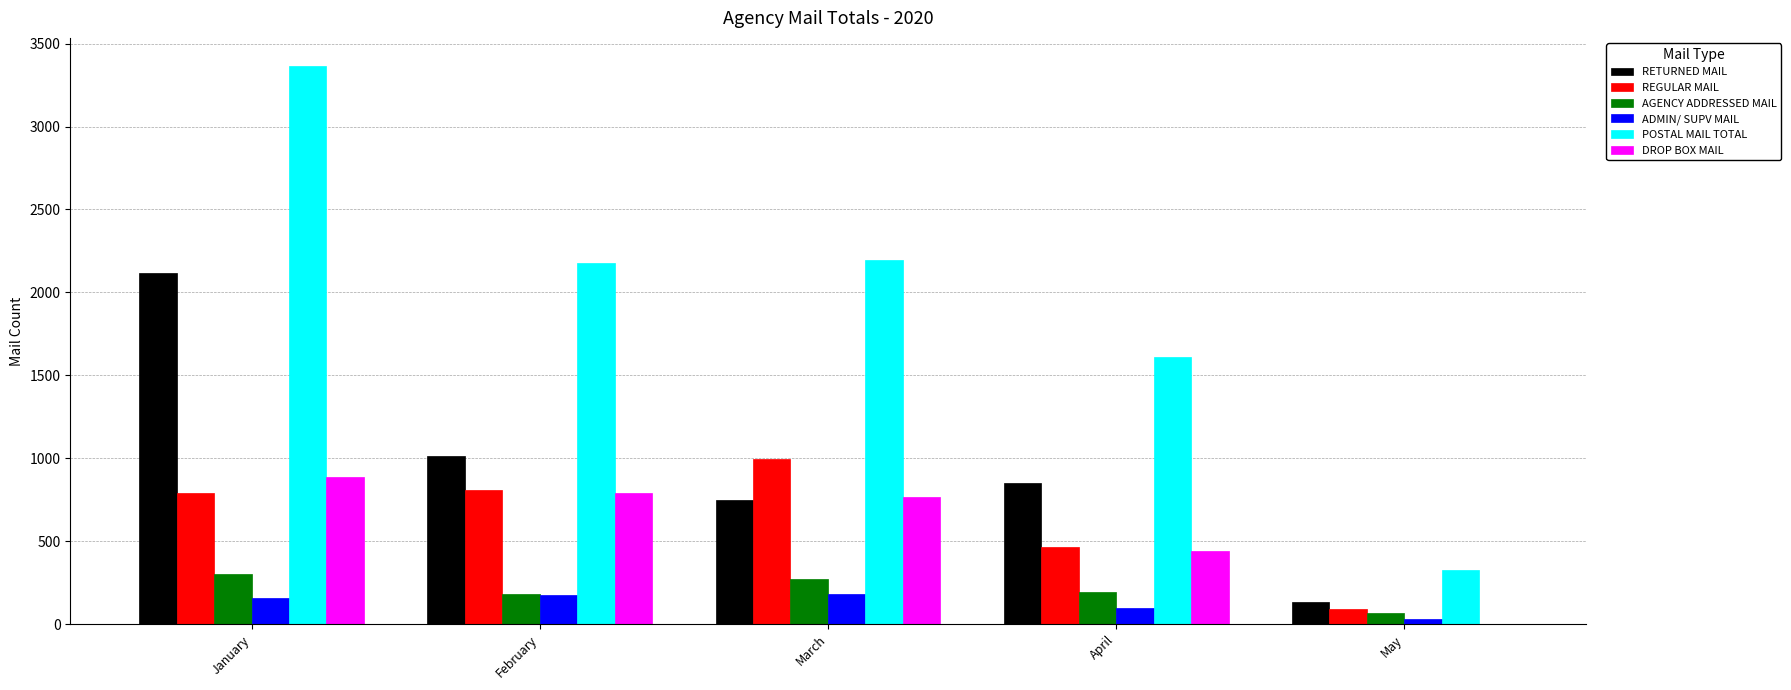

Which series has the largest total across all categories?

POSTAL MAIL TOTAL